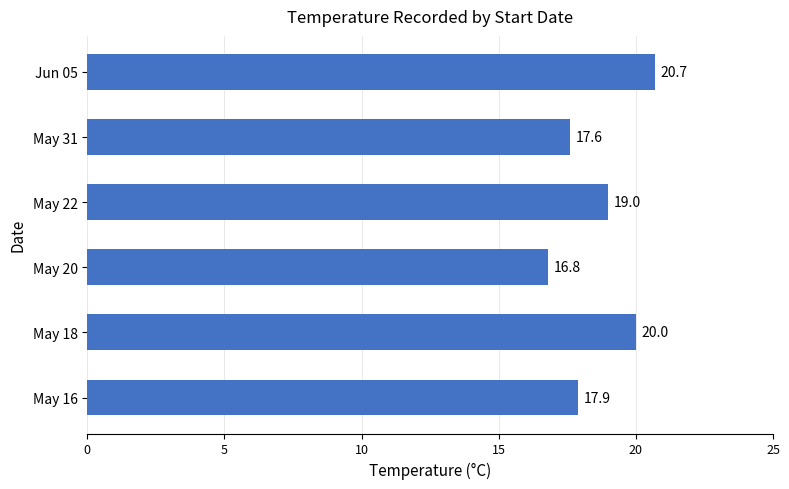

Rank the categories by value from highest to lowest.

Jun 05, May 18, May 22, May 16, May 31, May 20